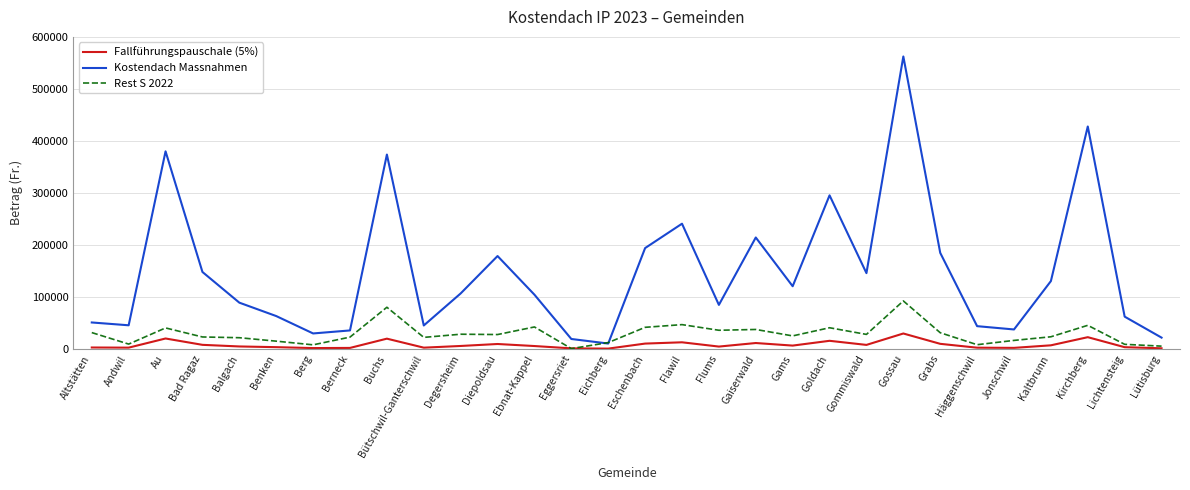

List the series in order of their overall mean, highest first.

Kostendach Massnahmen, Rest S 2022, Fallführungspauschale (5%)